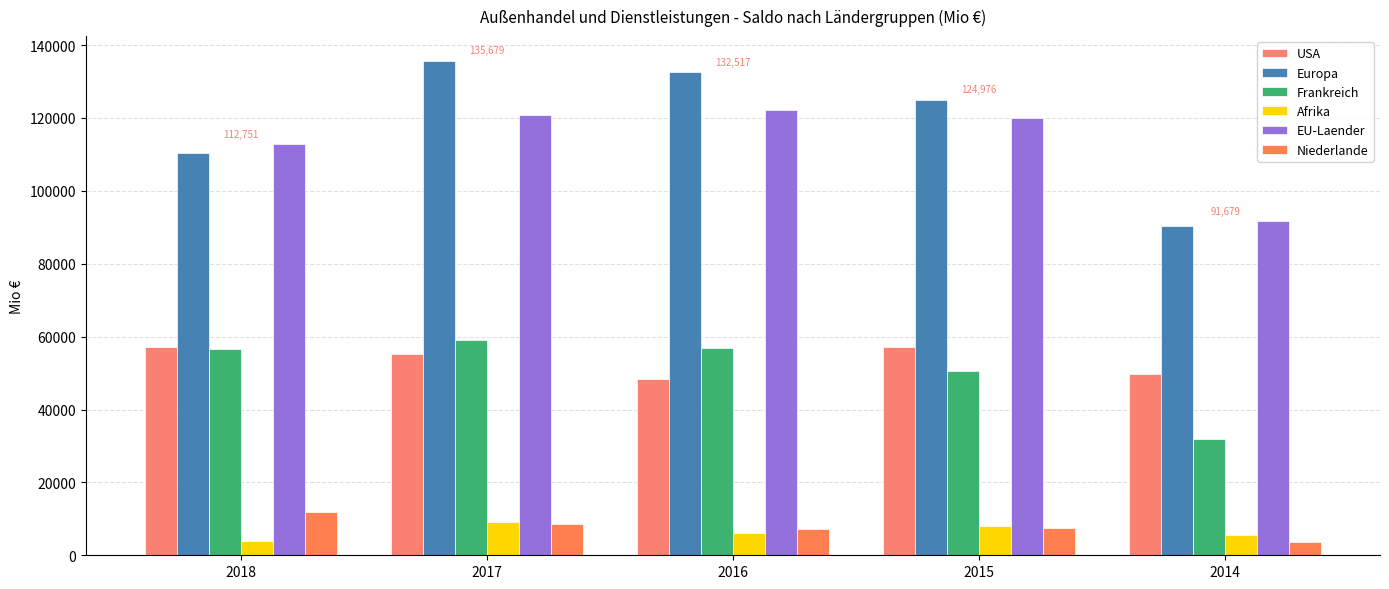

What is the value of the Europa bar at the 3rd from the left?

132517